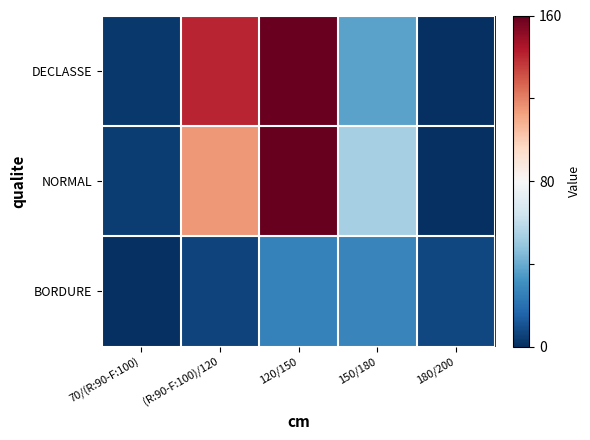

At which category is the sum across all series the highest?

120/150